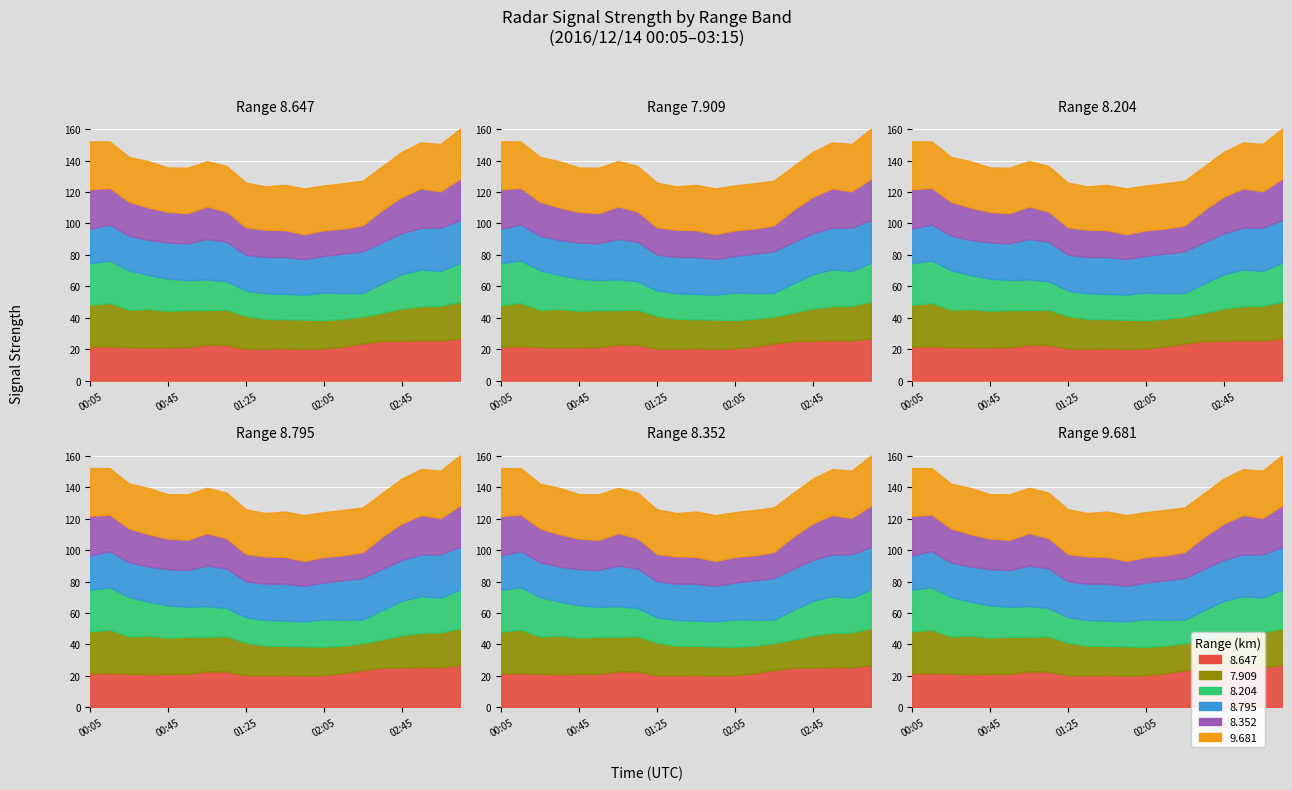

Reading right to left, transcribe all the data shown in this chart.

8.647: 2016/12/14 03:15=27.0	2016/12/14 03:05=25.5	2016/12/14 02:55=25.7	2016/12/14 02:45=25.4	2016/12/14 02:35=25.2	2016/12/14 02:25=23.7	2016/12/14 02:15=21.7	2016/12/14 02:05=20.5	2016/12/14 01:55=20.2	2016/12/14 01:45=20.6	2016/12/14 01:35=20.3	2016/12/14 01:25=20.4	2016/12/14 01:15=22.8	2016/12/14 01:05=22.9	2016/12/14 00:55=21.3	2016/12/14 00:45=21.3	2016/12/14 00:35=21.1	2016/12/14 00:25=21.4	2016/12/14 00:15=21.9	2016/12/14 00:05=21.6
7.909: 2016/12/14 03:15=23.3	2016/12/14 03:05=22.2	2016/12/14 02:55=21.7	2016/12/14 02:45=20.5	2016/12/14 02:35=18.0	2016/12/14 02:25=17.1	2016/12/14 02:15=17.6	2016/12/14 02:05=18.0	2016/12/14 01:55=18.6	2016/12/14 01:45=18.5	2016/12/14 01:35=19.0	2016/12/14 01:25=20.8	2016/12/14 01:15=22.4	2016/12/14 01:05=22.0	2016/12/14 00:55=23.6	2016/12/14 00:45=23.1	2016/12/14 00:35=24.6	2016/12/14 00:25=23.7	2016/12/14 00:15=27.6	2016/12/14 00:05=26.6
8.204: 2016/12/14 03:15=24.7	2016/12/14 03:05=22.1	2016/12/14 02:55=23.4	2016/12/14 02:45=21.8	2016/12/14 02:35=18.7	2016/12/14 02:25=15.0	2016/12/14 02:15=16.4	2016/12/14 02:05=17.5	2016/12/14 01:55=15.9	2016/12/14 01:45=16.1	2016/12/14 01:35=16.3	2016/12/14 01:25=16.1	2016/12/14 01:15=18.1	2016/12/14 01:05=19.5	2016/12/14 00:55=19.1	2016/12/14 00:45=20.5	2016/12/14 00:35=21.5	2016/12/14 00:25=25.1	2016/12/14 00:15=26.9	2016/12/14 00:05=26.6
8.795: 2016/12/14 03:15=27.1	2016/12/14 03:05=27.6	2016/12/14 02:55=26.5	2016/12/14 02:45=26.1	2016/12/14 02:35=26.2	2016/12/14 02:25=26.5	2016/12/14 02:15=25.1	2016/12/14 02:05=23.4	2016/12/14 01:55=22.6	2016/12/14 01:45=23.5	2016/12/14 01:35=23.1	2016/12/14 01:25=22.9	2016/12/14 01:15=25.1	2016/12/14 01:05=25.8	2016/12/14 00:55=23.4	2016/12/14 00:45=23.0	2016/12/14 00:35=22.4	2016/12/14 00:25=22.0	2016/12/14 00:15=23.0	2016/12/14 00:05=21.9
8.352: 2016/12/14 03:15=26.4	2016/12/14 03:05=23.1	2016/12/14 02:55=25.1	2016/12/14 02:45=23.2	2016/12/14 02:35=20.5	2016/12/14 02:25=16.5	2016/12/14 02:15=16.0	2016/12/14 02:05=16.3	2016/12/14 01:55=15.9	2016/12/14 01:45=17.1	2016/12/14 01:35=17.4	2016/12/14 01:25=17.4	2016/12/14 01:15=19.3	2016/12/14 01:05=20.7	2016/12/14 00:55=19.2	2016/12/14 00:45=19.5	2016/12/14 00:35=20.6	2016/12/14 00:25=21.6	2016/12/14 00:15=23.3	2016/12/14 00:05=25.1
9.681: 2016/12/14 03:15=31.8	2016/12/14 03:05=30.1	2016/12/14 02:55=29.2	2016/12/14 02:45=28.5	2016/12/14 02:35=27.8	2016/12/14 02:25=28.4	2016/12/14 02:15=28.8	2016/12/14 02:05=28.5	2016/12/14 01:55=29.1	2016/12/14 01:45=28.8	2016/12/14 01:35=27.5	2016/12/14 01:25=28.4	2016/12/14 01:15=28.9	2016/12/14 01:05=28.8	2016/12/14 00:55=28.9	2016/12/14 00:45=28.2	2016/12/14 00:35=29.4	2016/12/14 00:25=28.5	2016/12/14 00:15=29.5	2016/12/14 00:05=30.5